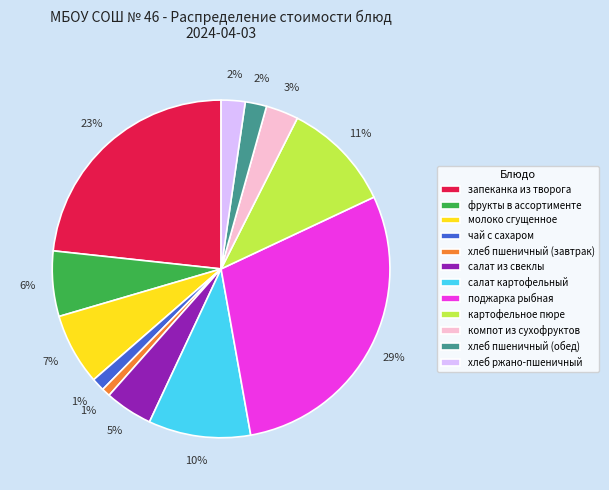

Is there any slice that represents more than half of the pie?

No